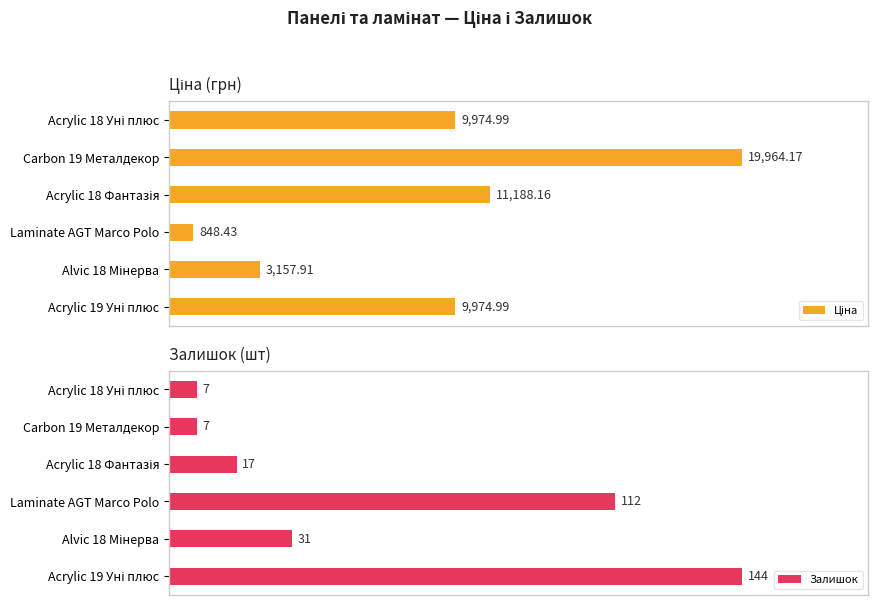

Which series has the widest spread of values?

Ціна